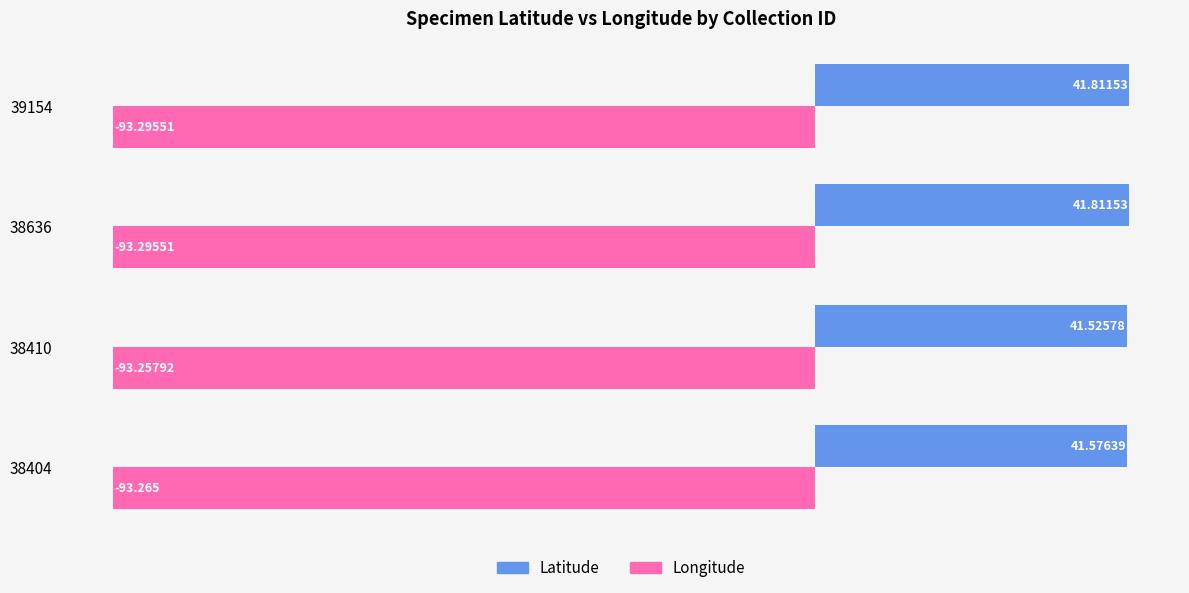

What is the smallest value displayed?

-93.3